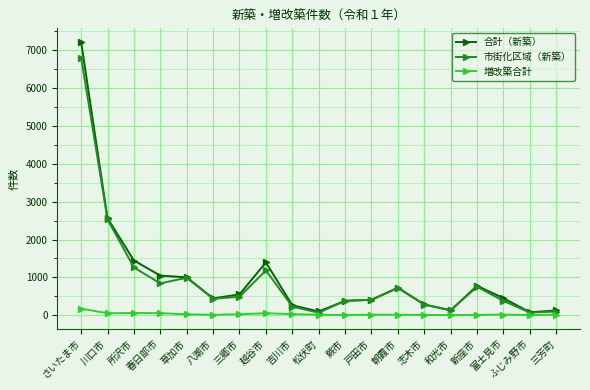

True or false: 増改築合計 has more than 0 interior local peaks.

True